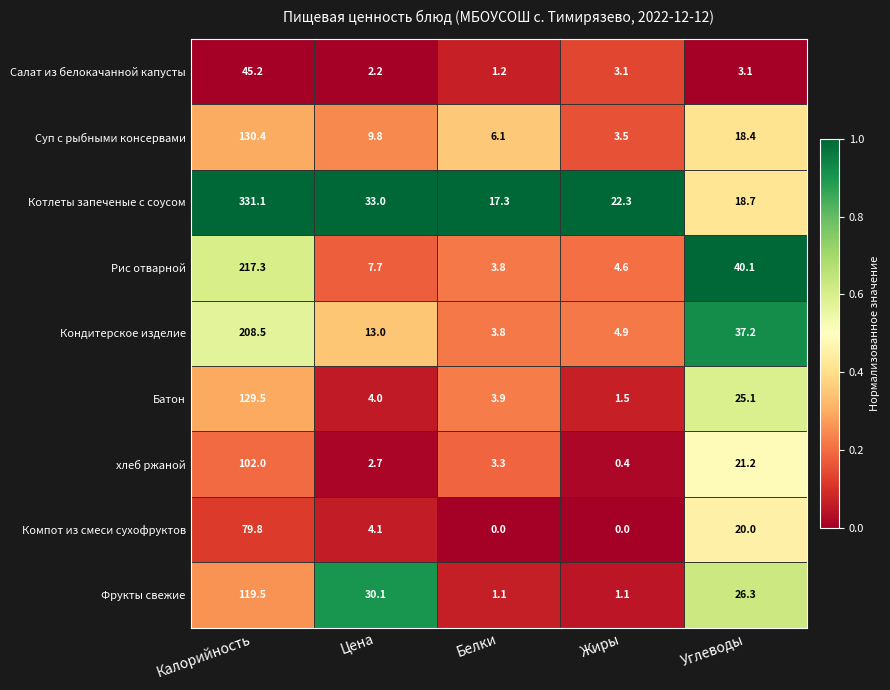

How many distinct data groups are displayed?

9